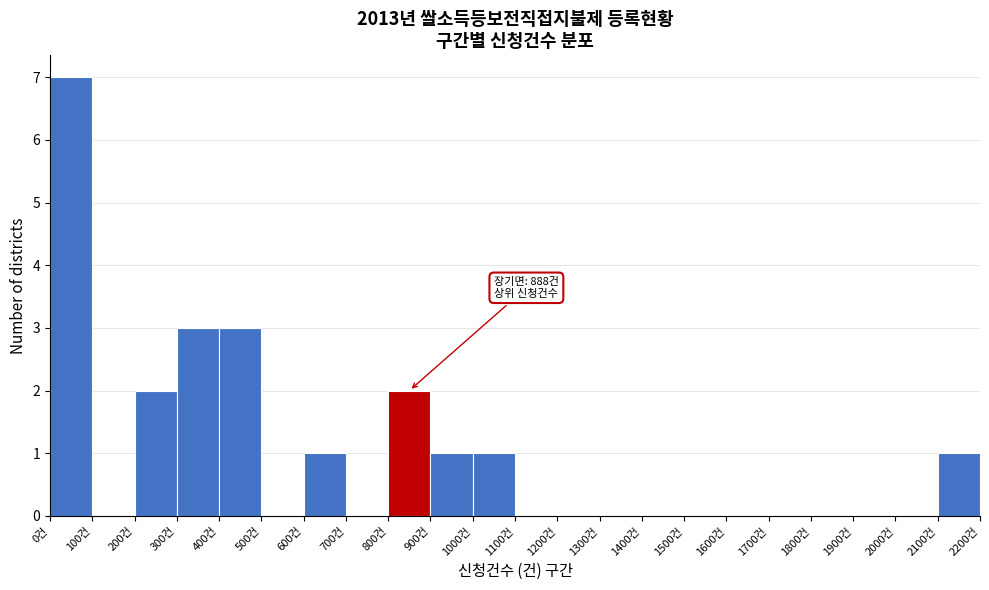

Over which range of the x-axis is the bar tallest?

0 to 100